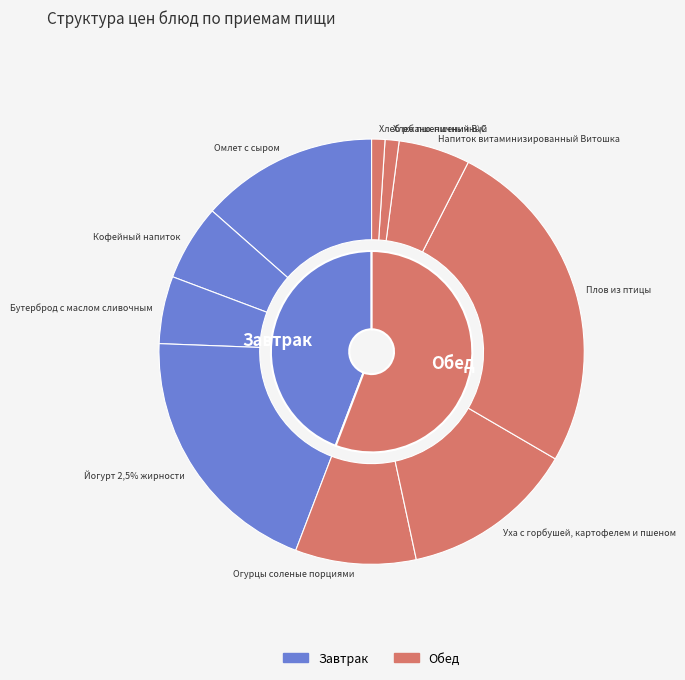

To the nearest percent, what portion does Кофейный напиток represent?

6%